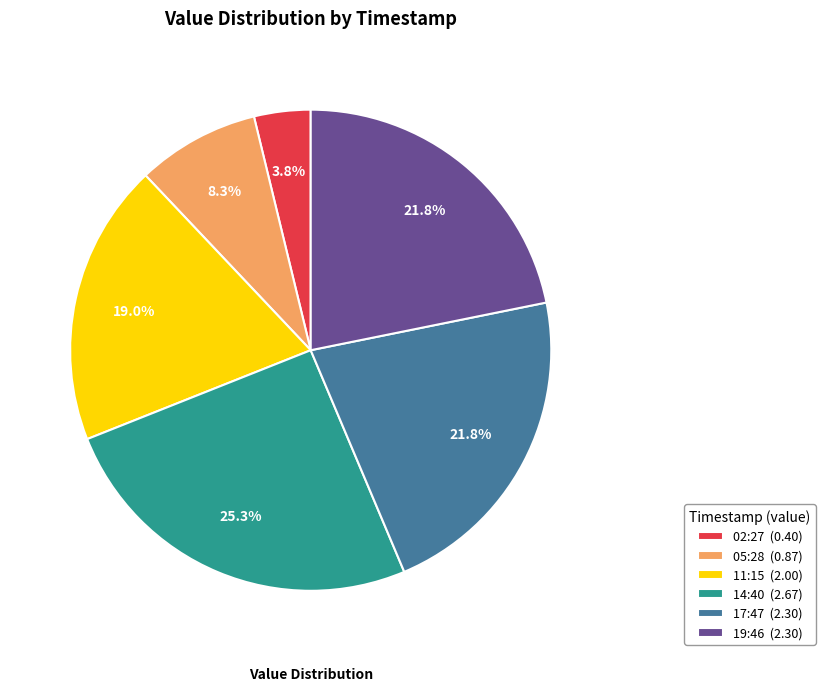

Count the number of slices in the pie.

6